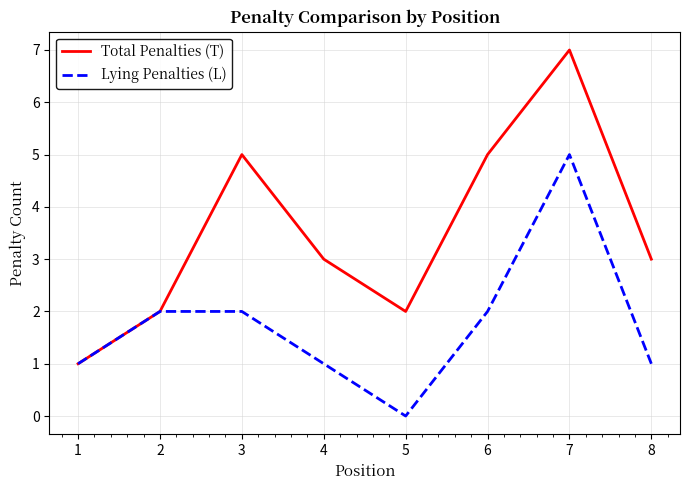

Which series has the largest total across all categories?

Total Penalties (T)